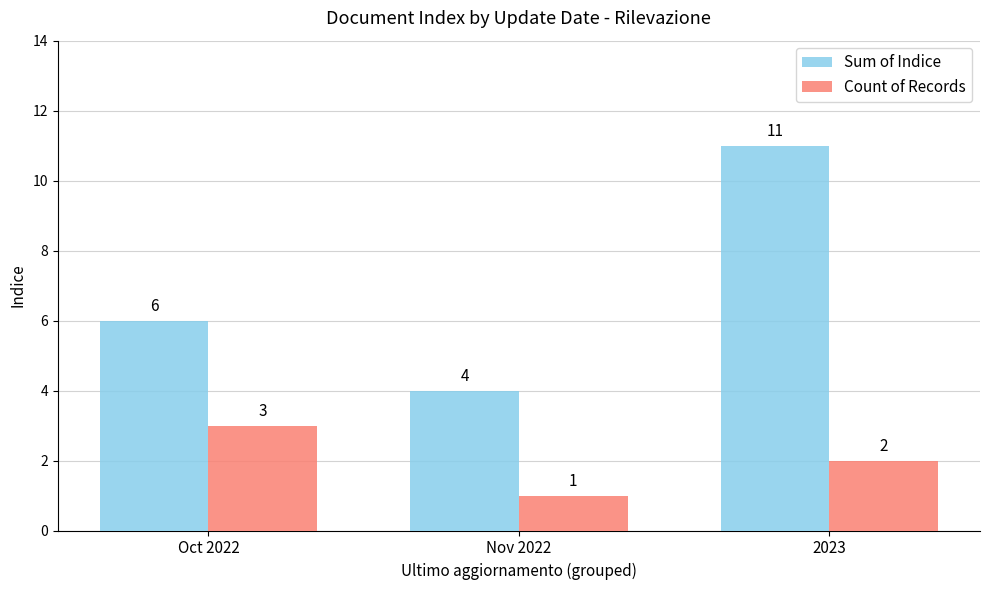

The value of Count of Records at 2023 is 3. True or false?

False